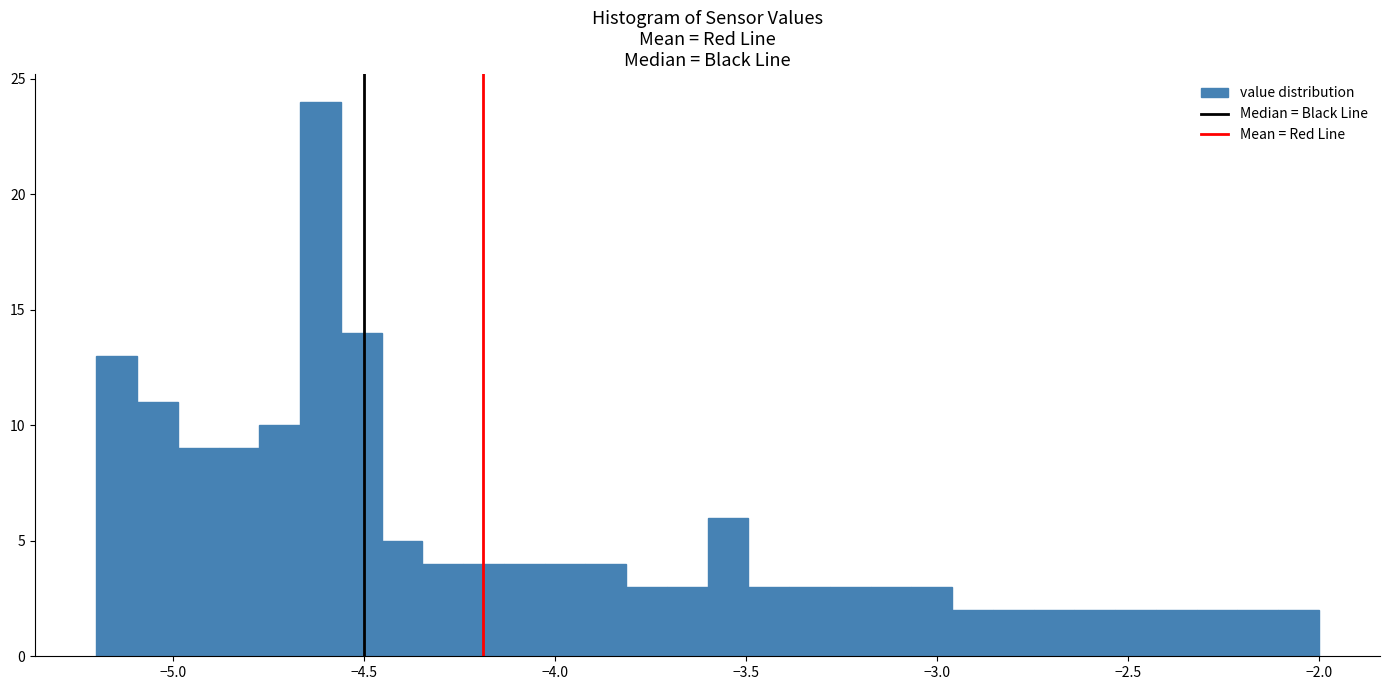

Read against the x-axis, roughly where is the centre of the tallest bar?

-4.60